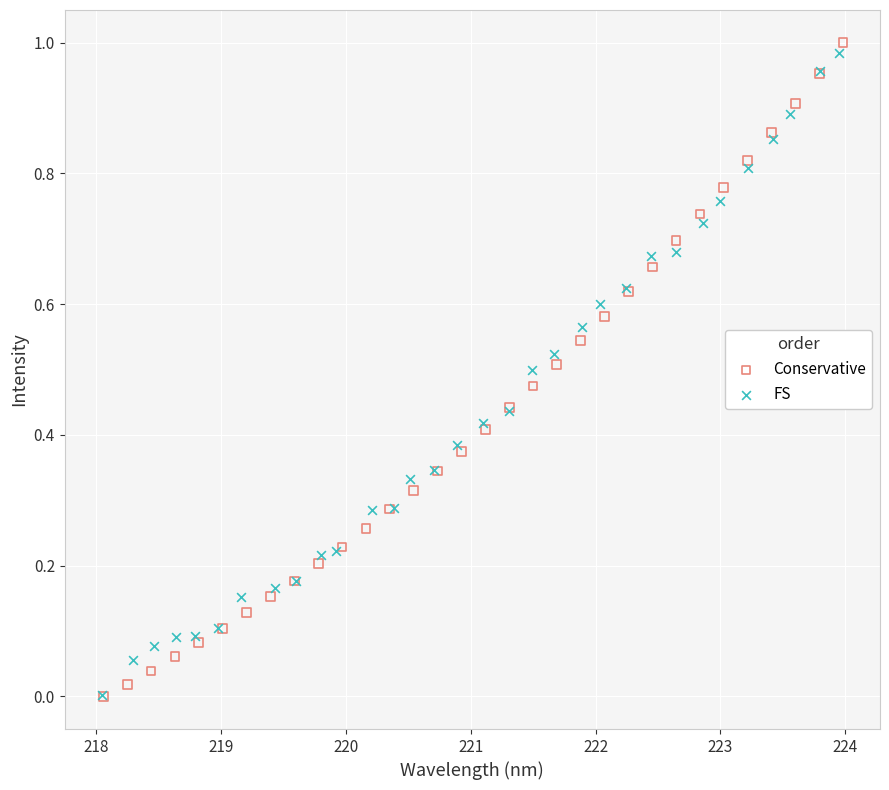

Which series has the largest Y range (max minus min)?

Conservative